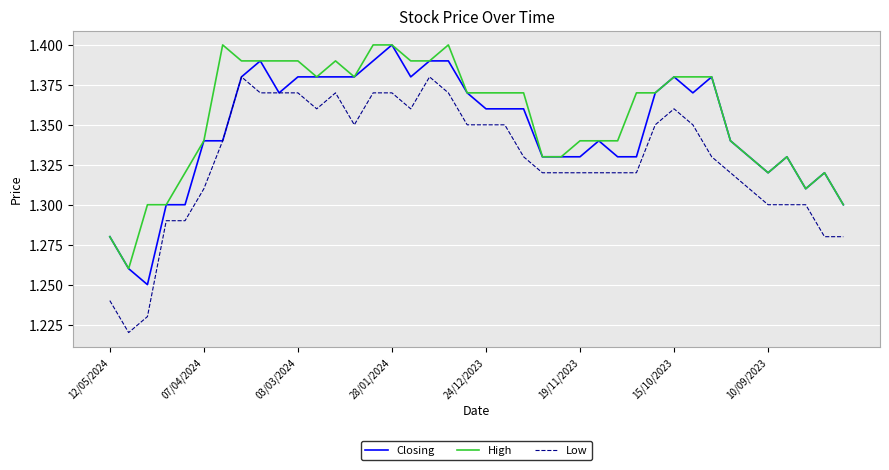

True or false: Low and High cross at least once.

False